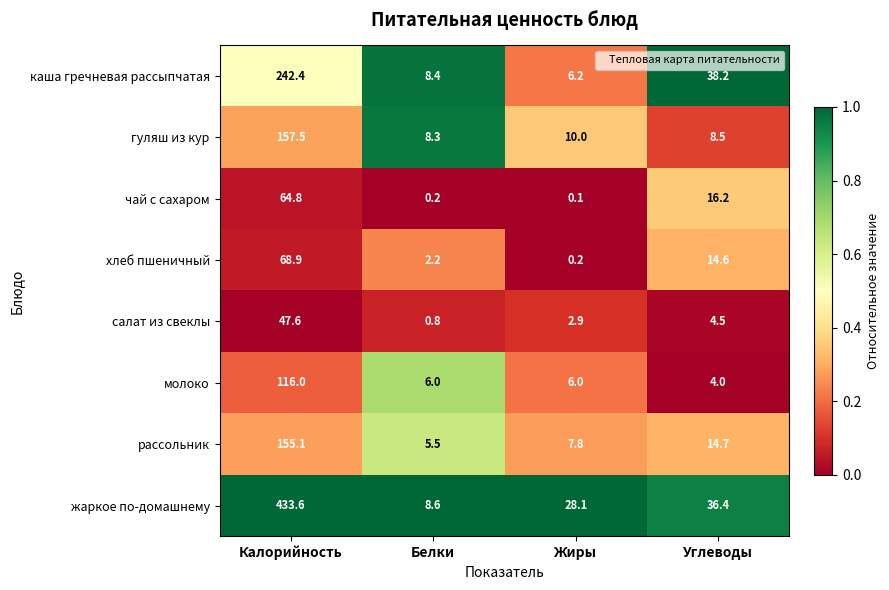

Which category has the lowest value across all series?

Жиры